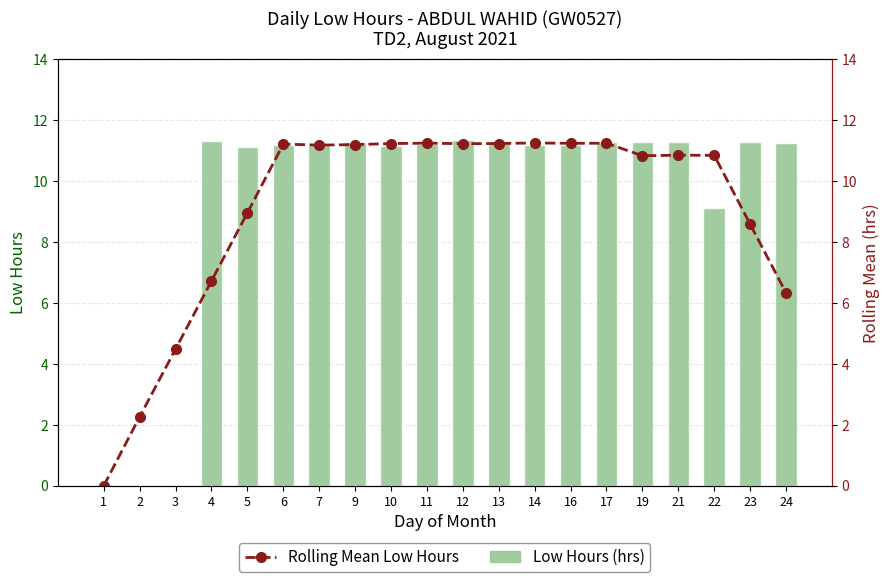

True or false: Low Hours has a value of 2.4 at 6.

False